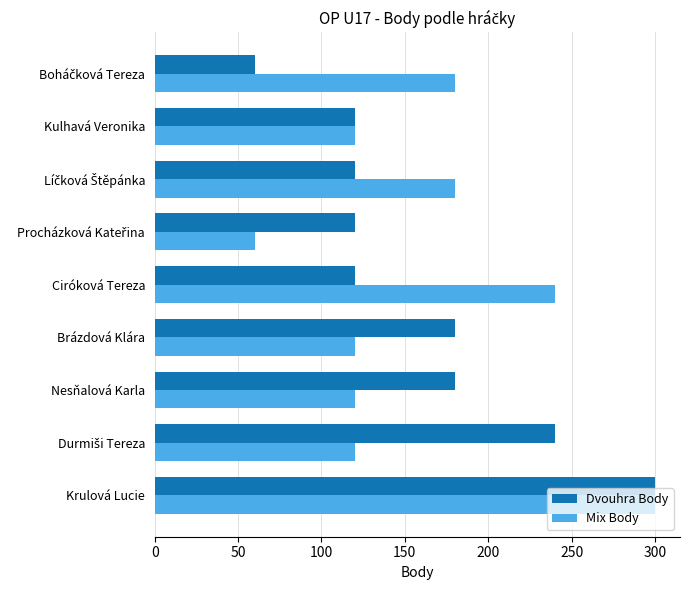

At how many categories does at least one series exceed 129?

7